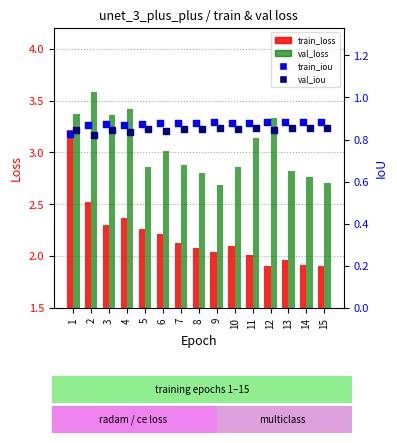

Which series reaches the maximum Y coordinate?

val_loss